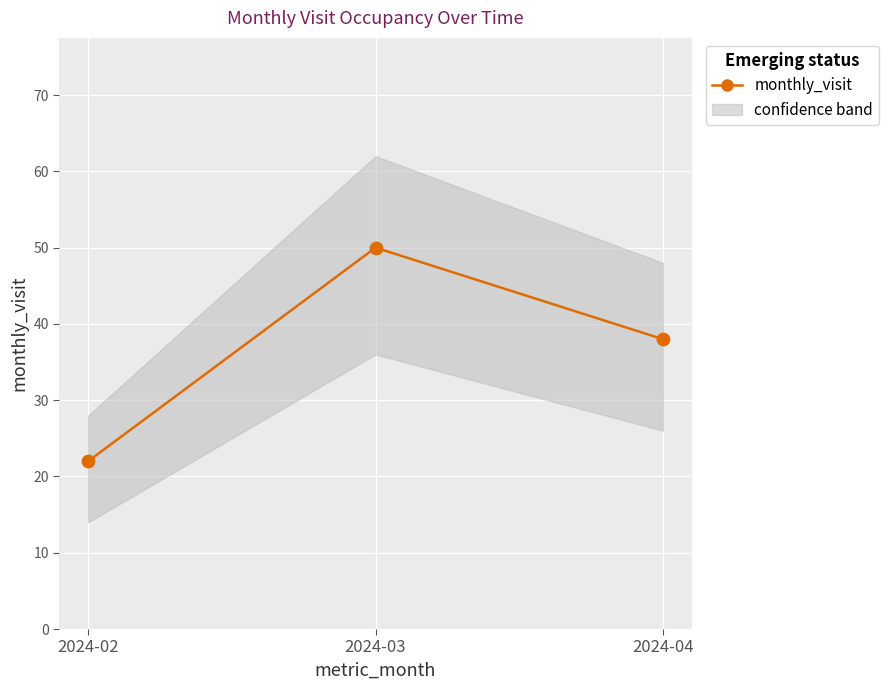

Which has a higher value, 2024-04 or 2024-03?

2024-03